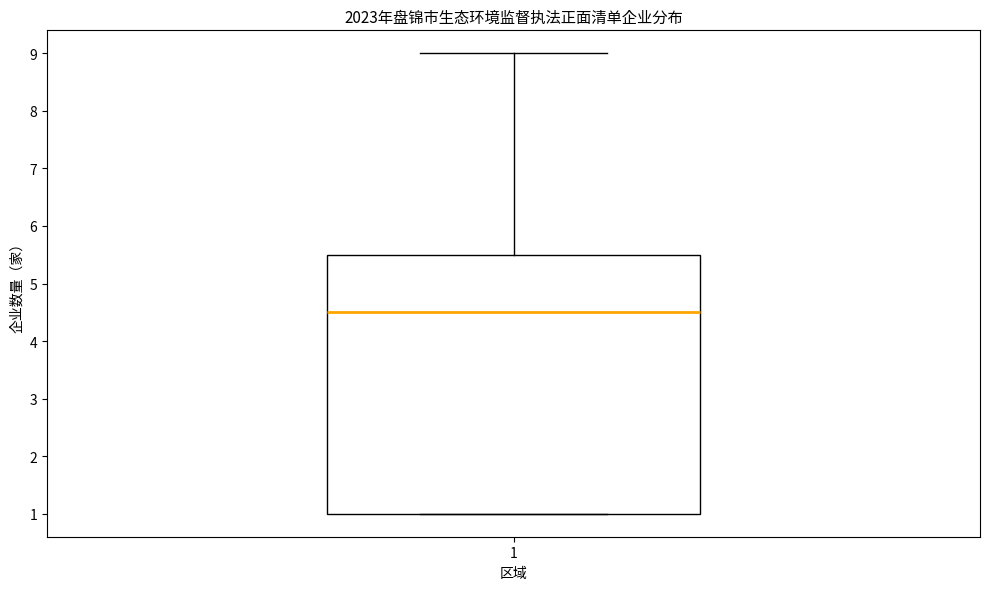

Transcribe this box plot: give where the median line is, the range the box spans, and where the two whiskers end, as read against the y-axis. The values are not printed on the chart, so give them approximately, as read against the axis.

median 4.5, box 1.0 to 5.5, whiskers 1.0 to 9.0